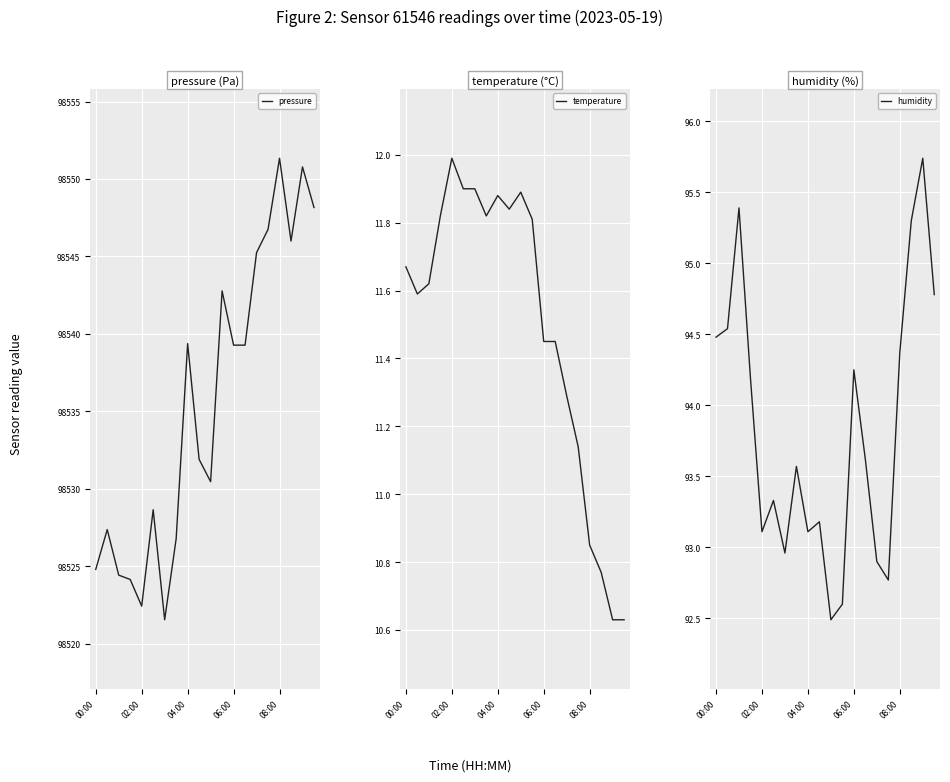

True or false: humidity and temperature cross at least once.

False